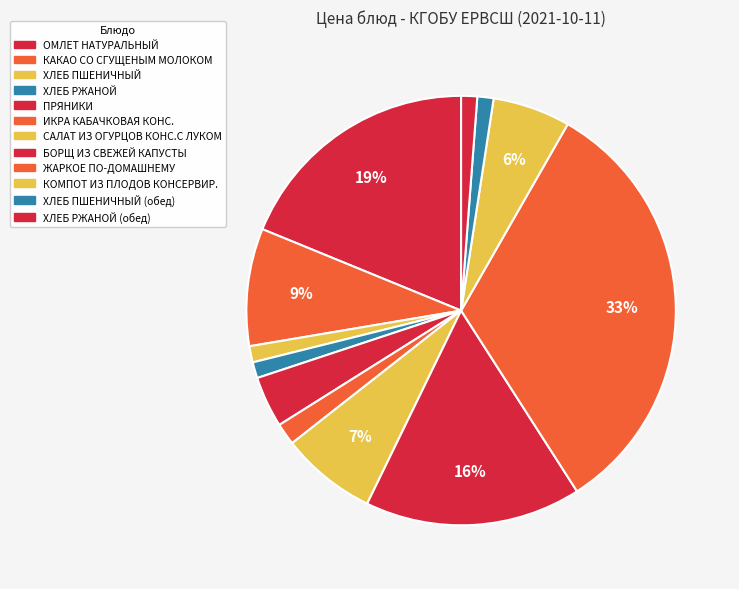

Count the number of slices in the pie.

12